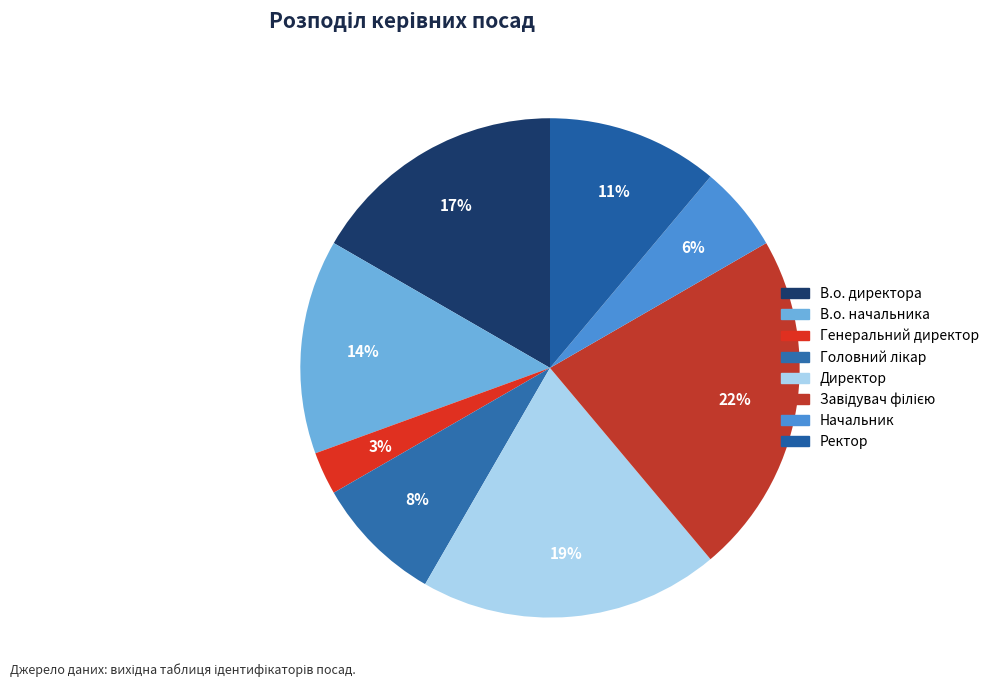

Does any single category account for the majority?

No